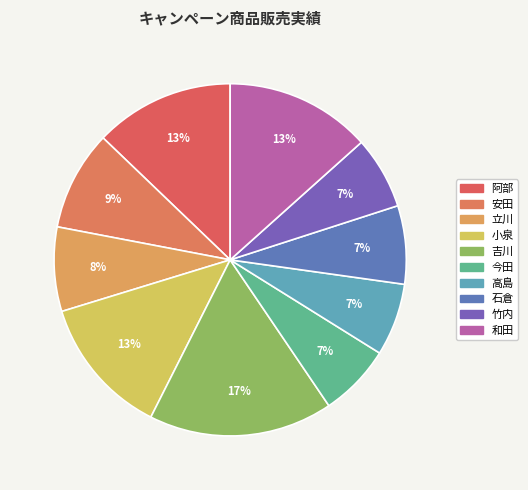

Is the sum of 安田 and 和田 greater than half?

No